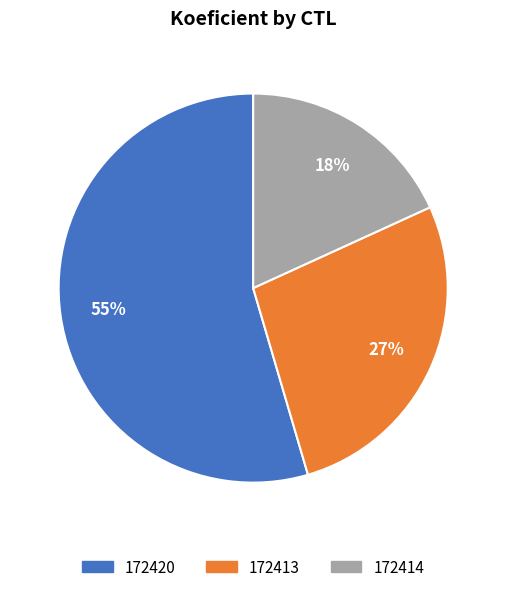

How many segments does this pie chart have?

3